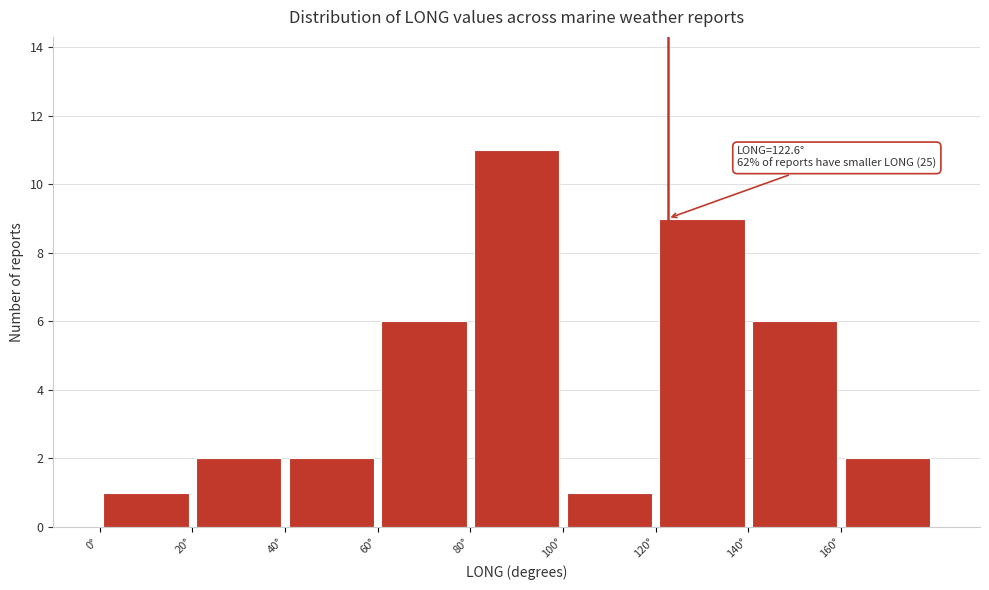

Over which range of the x-axis is the bar tallest?

80 to 100